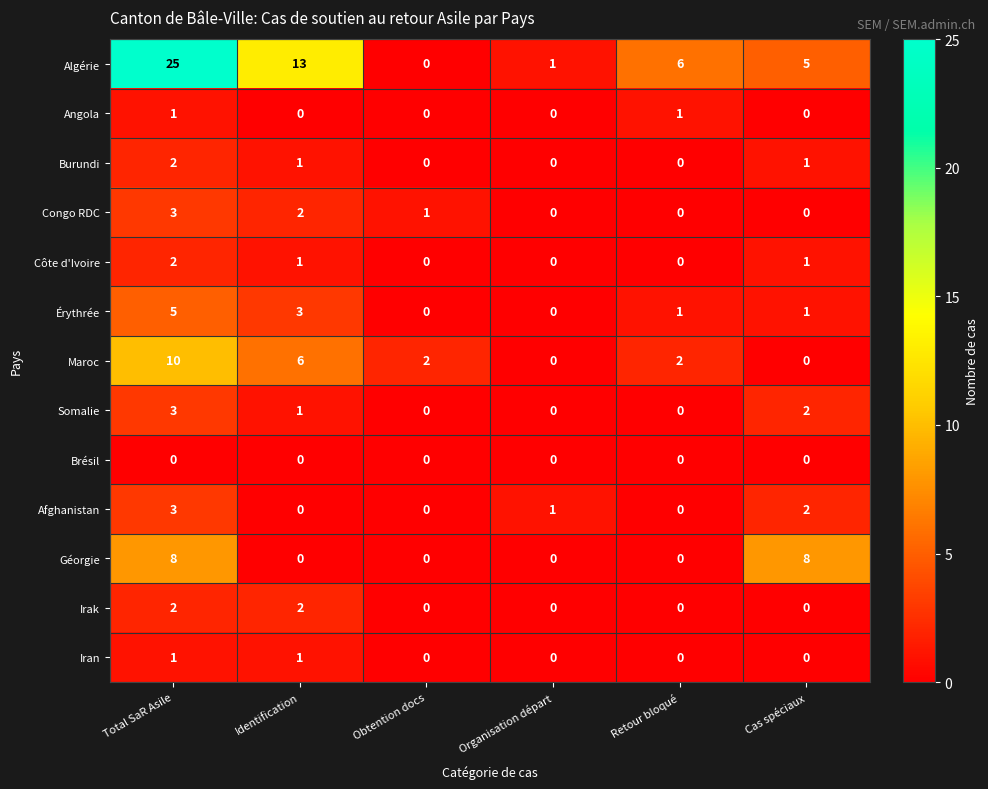

Count the number of data series in this chart.

13